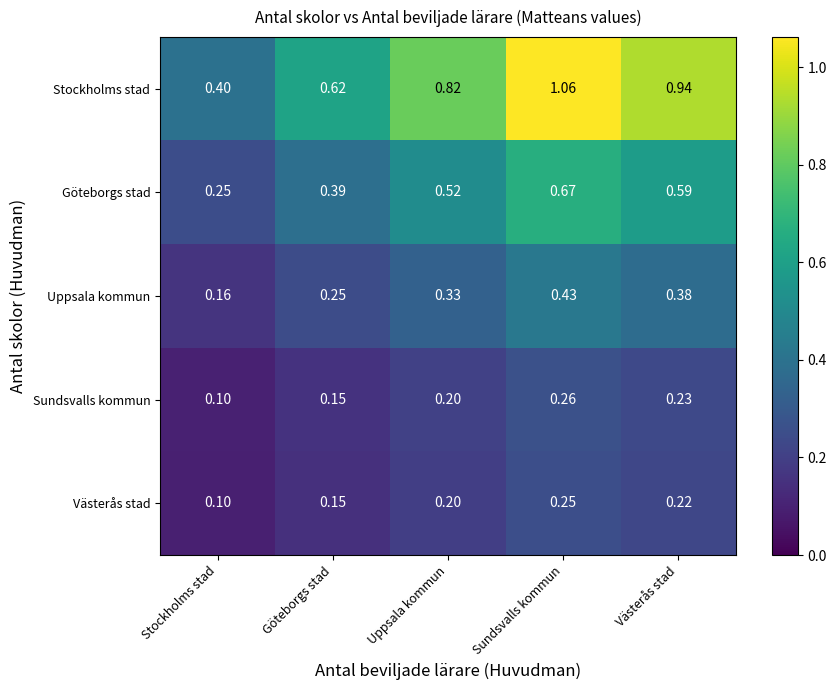

List the labels in order of Sundsvalls kommun value, largest first.

Sundsvalls kommun, Västerås stad, Uppsala kommun, Göteborgs stad, Stockholms stad